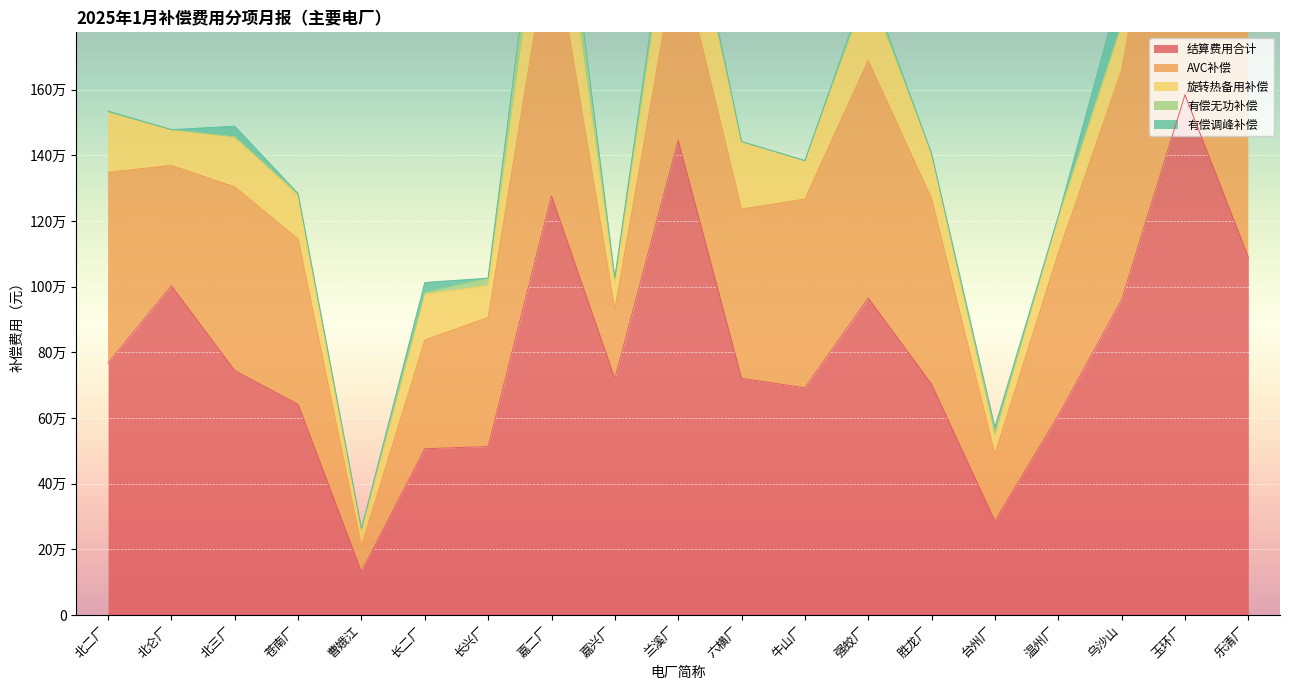

True or false: 旋转热备用补偿 and 有偿无功补偿 intersect in this chart.

False